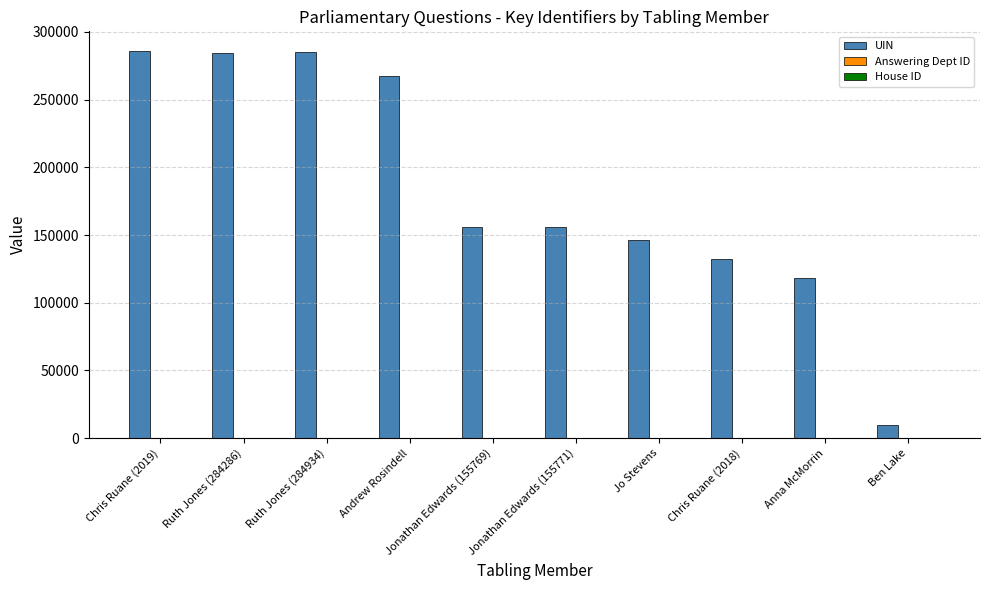

How many groups of bars are there?

10